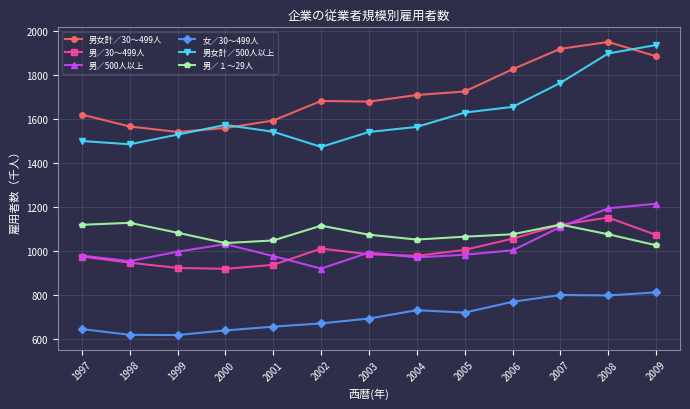

Which series changed the most between 2002 and 2007?

男女計／500人以上